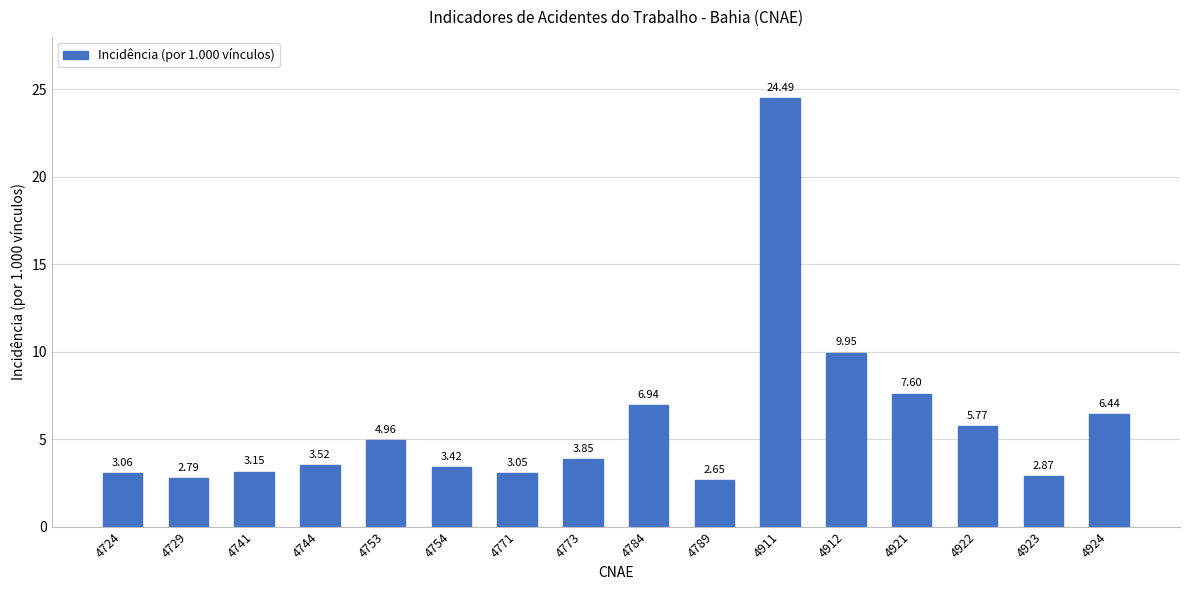

Approximately how many times larger is the value at 4924 compared to 4921?

0.8